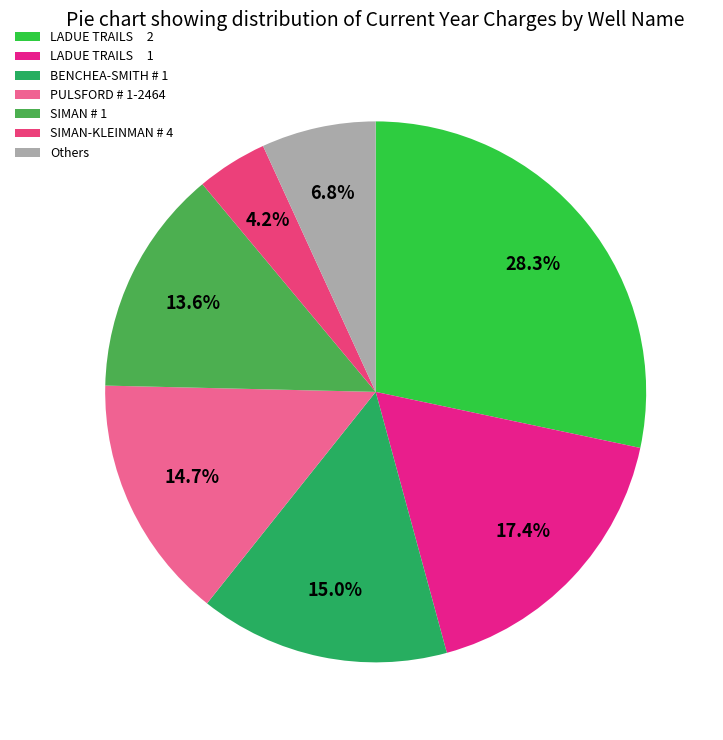

To the nearest percent, what portion does BENCHEA-SMITH # 1 represent?

15%